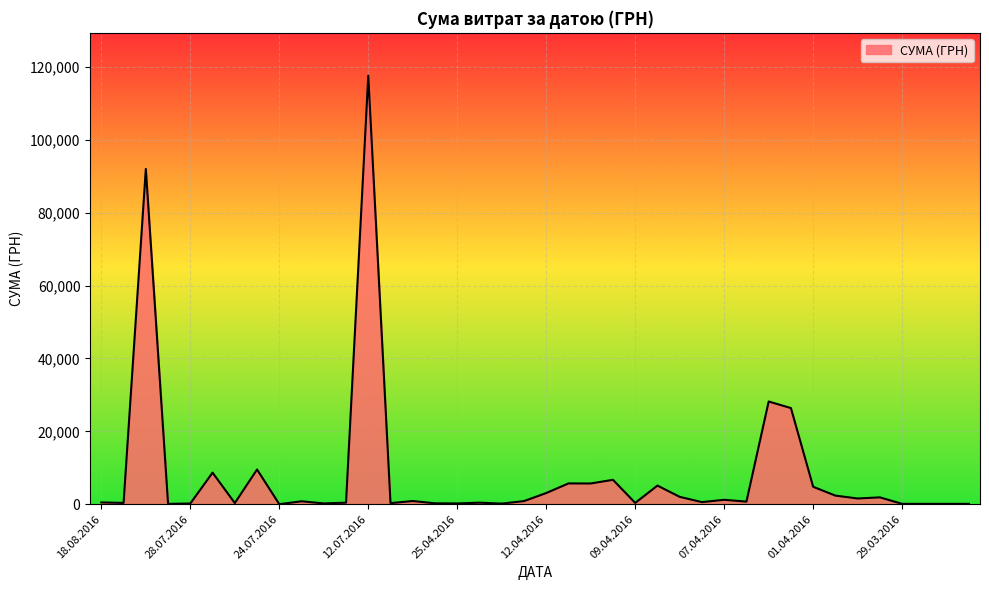

What is the maximum value shown in the chart?

117568.8